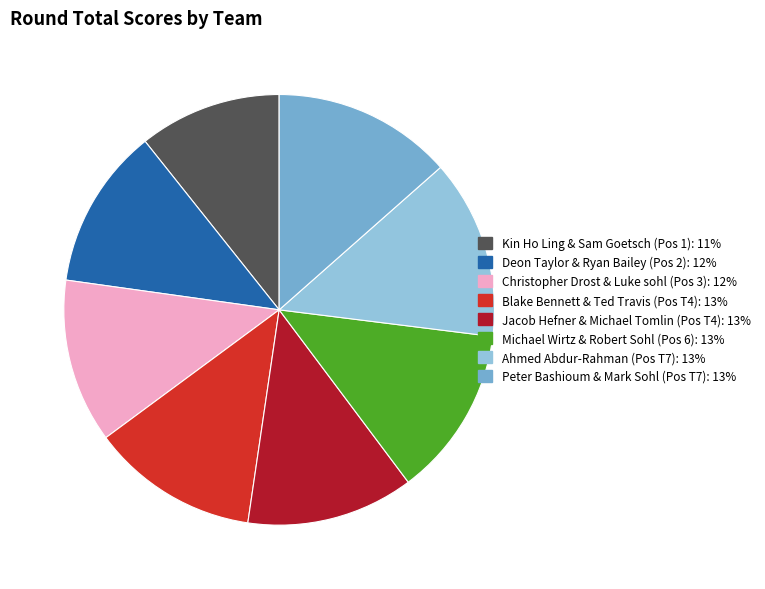

Do Deon Taylor & Ryan Bailey and Peter Bashioum & Mark Sohl together represent more than half of the pie?

No